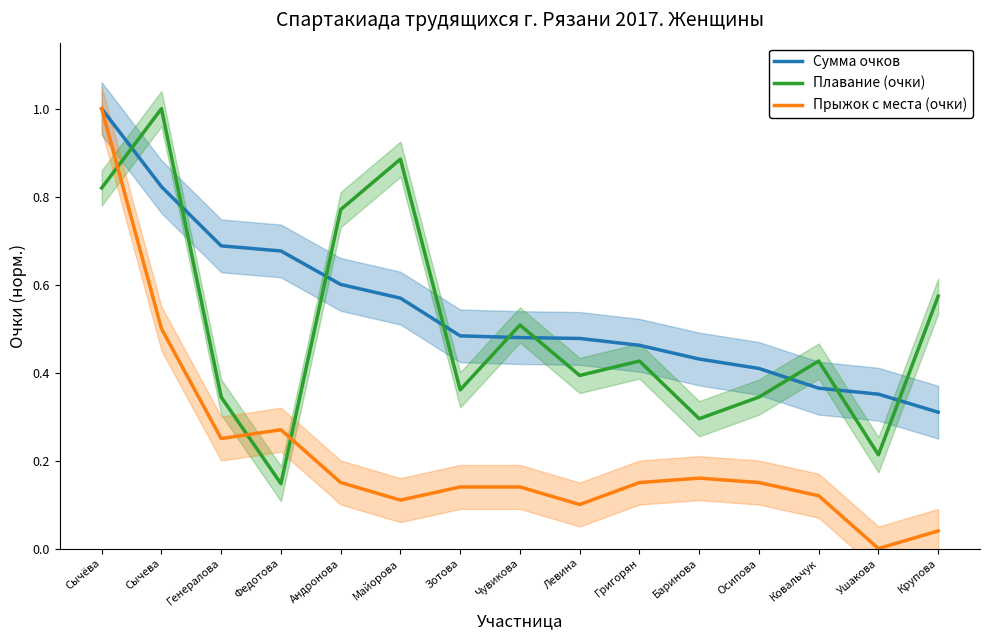

Which category has the highest value in the Сумма очков series?

Сычёва